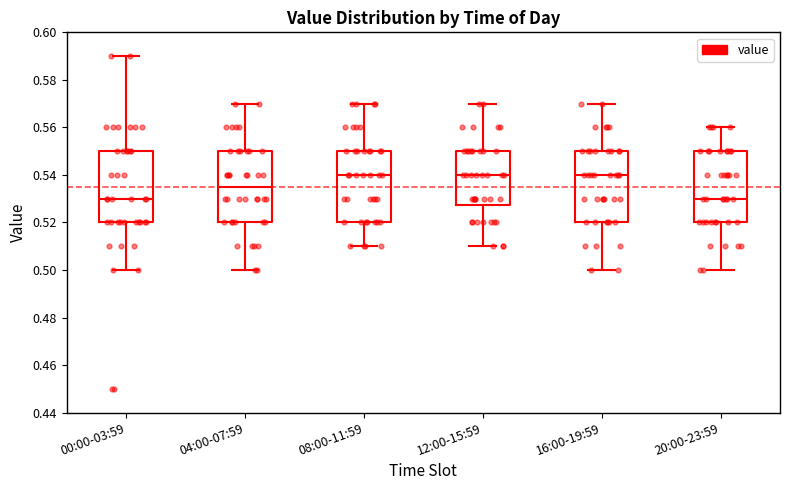

Reading left to right, transcribe this box plot: for each box, give where its median line is, the range the box spans, and where its two whiskers end, as read against the y-axis. The values are not printed on the chart, so give them approximately, as read against the axis.

00:00-03:59: median 0.530, box 0.520 to 0.550, whiskers 0.500 to 0.590
04:00-07:59: median 0.536, box 0.520 to 0.550, whiskers 0.500 to 0.570
08:00-11:59: median 0.540, box 0.520 to 0.550, whiskers 0.510 to 0.570
12:00-15:59: median 0.540, box 0.528 to 0.550, whiskers 0.510 to 0.570
16:00-19:59: median 0.540, box 0.520 to 0.550, whiskers 0.500 to 0.570
20:00-23:59: median 0.530, box 0.520 to 0.550, whiskers 0.500 to 0.560